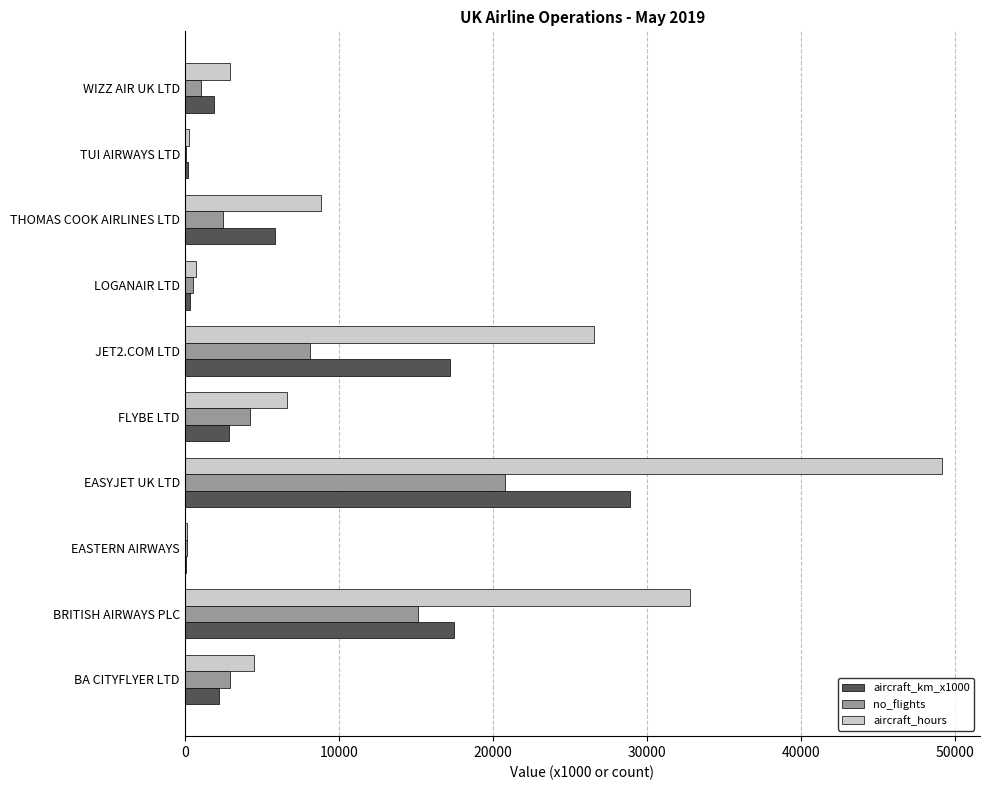

What is the sum of all aircraft_km_x1000 values?

76925.0